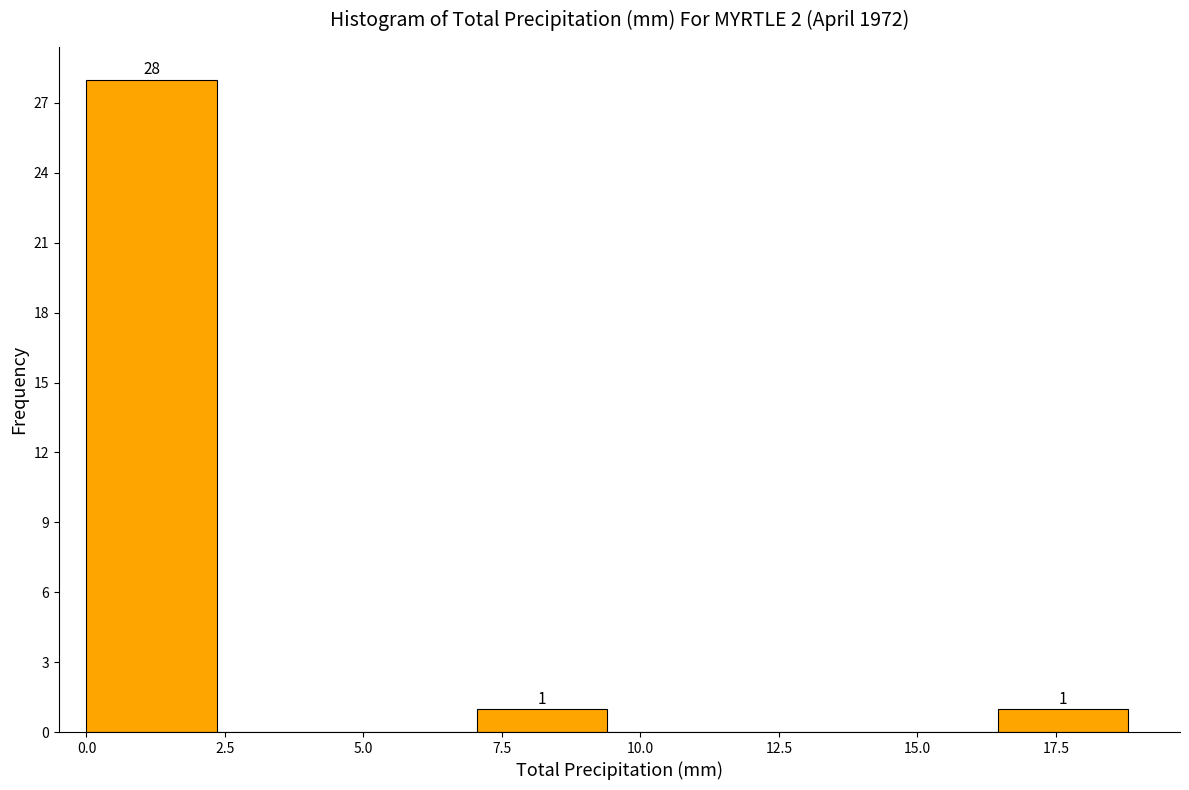

Which range on the x-axis has the tallest bar?

0.00 to 2.35